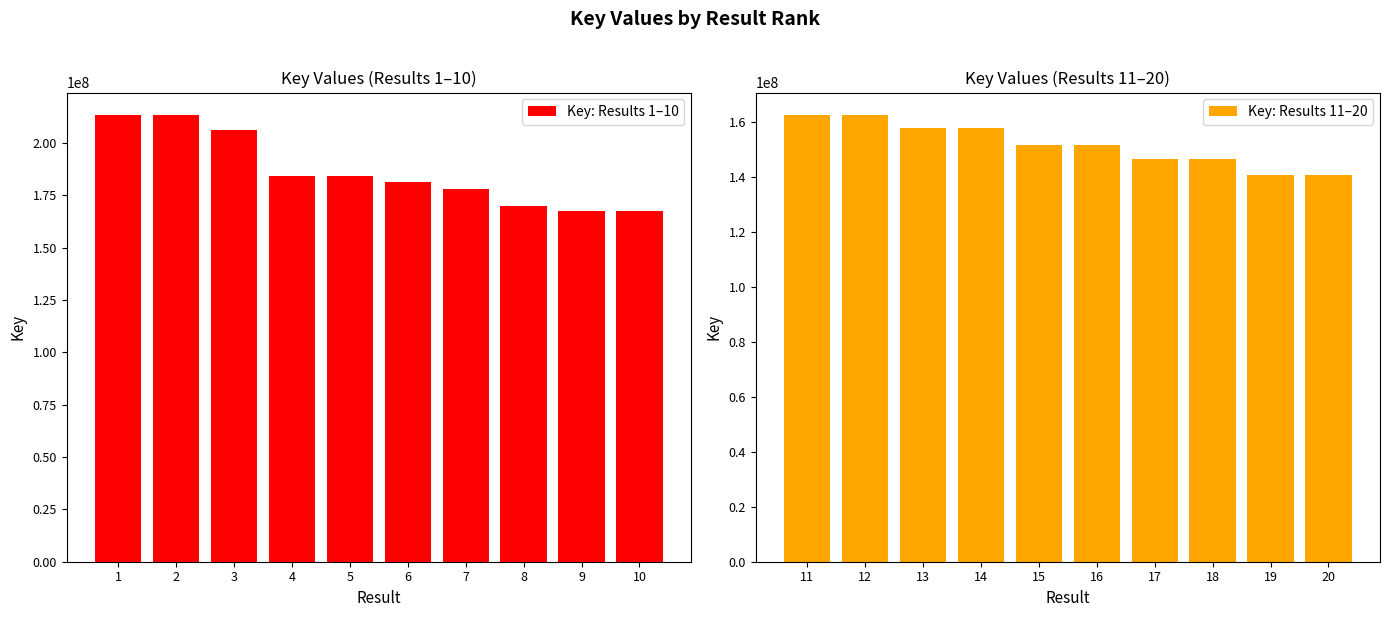

Which has a higher value, 3 or 7?

3